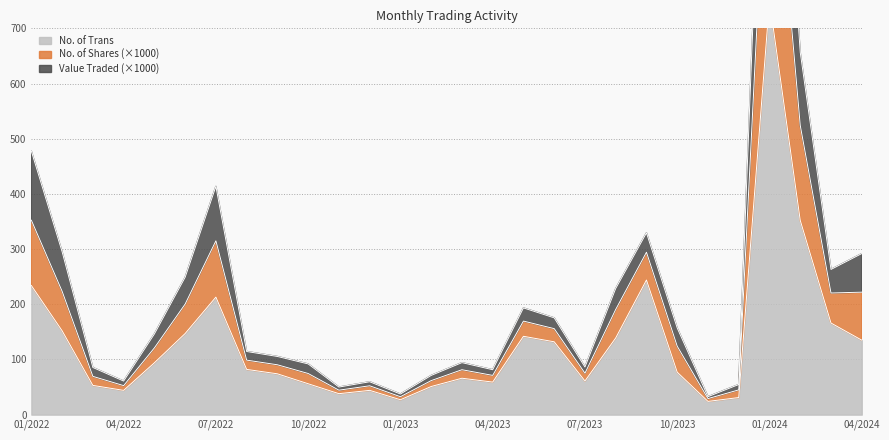

Where is the first local minimum for No. of Shares?

04/2022